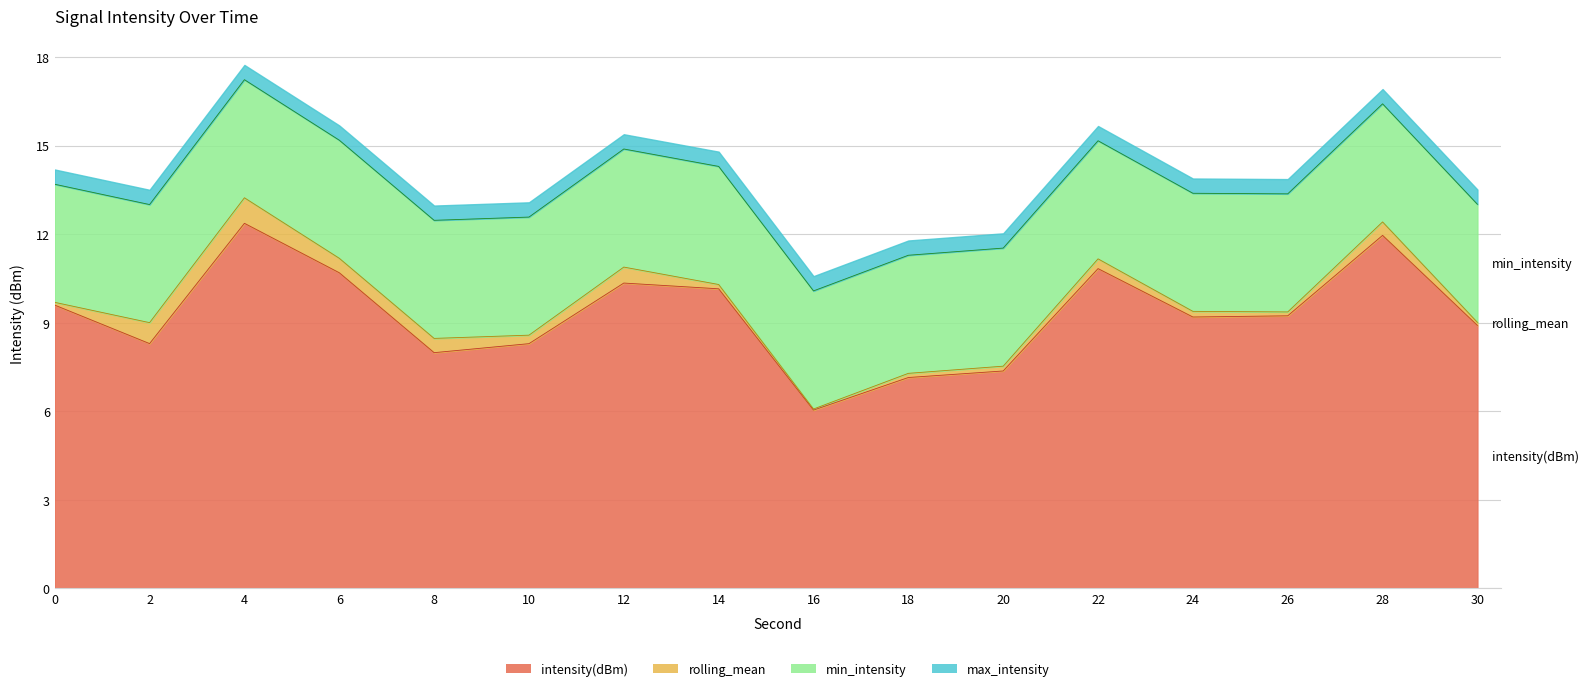

What are all the series names shown in the legend?

intensity(dBm), rolling_mean, min_intensity, max_intensity